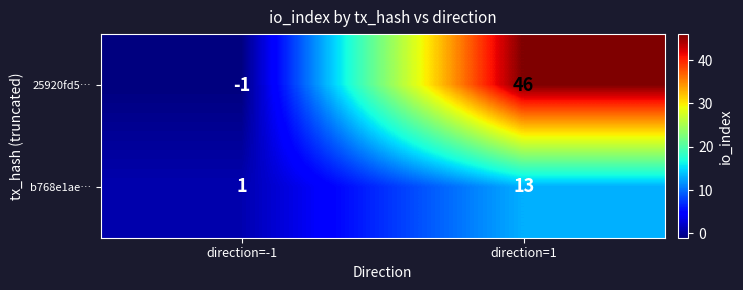

True or false: 25920fd5… has a value of 80 at direction=1.

False